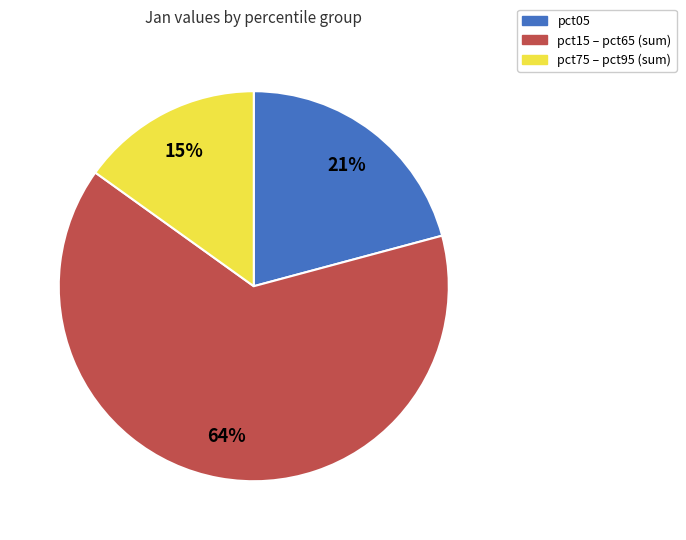

Is there any slice that represents more than half of the pie?

Yes